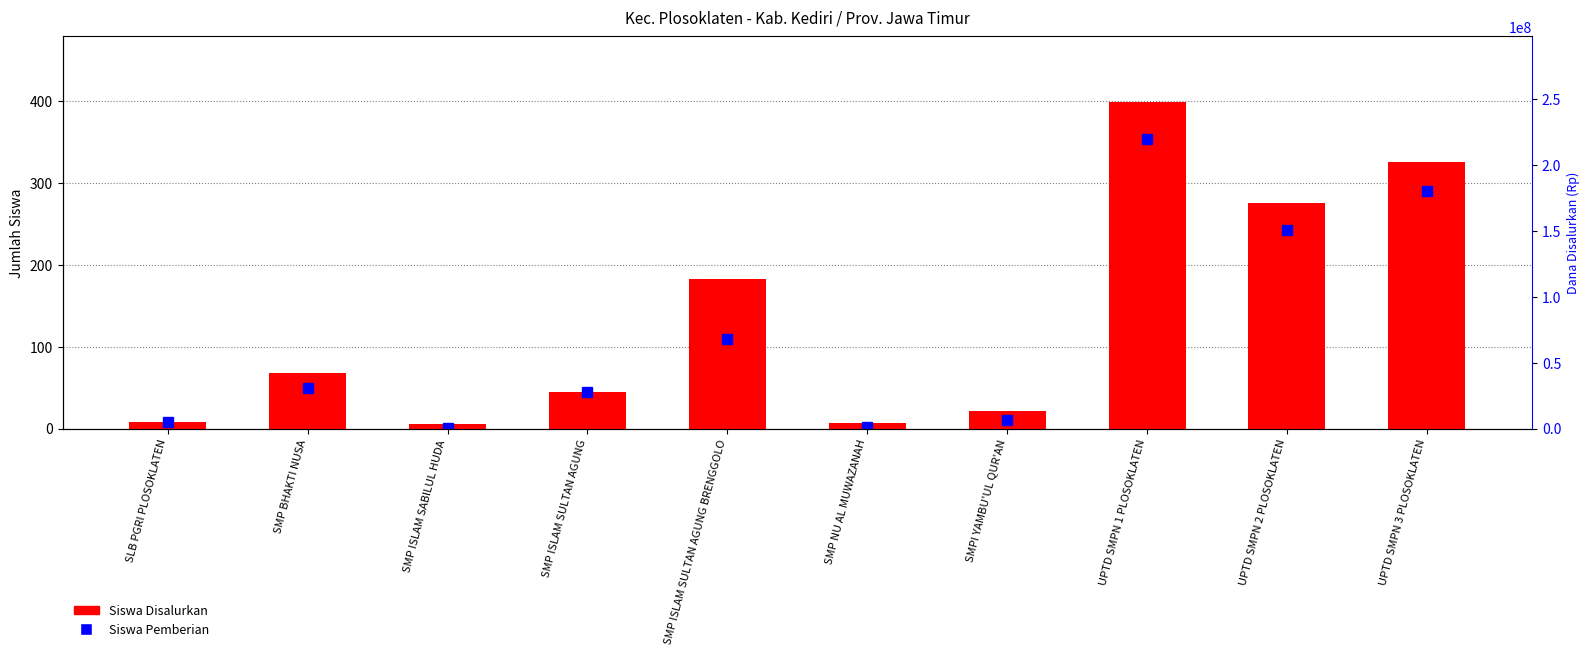

At which label is the value closest to 202?

SMP ISLAM SULTAN AGUNG BRENGGOLO